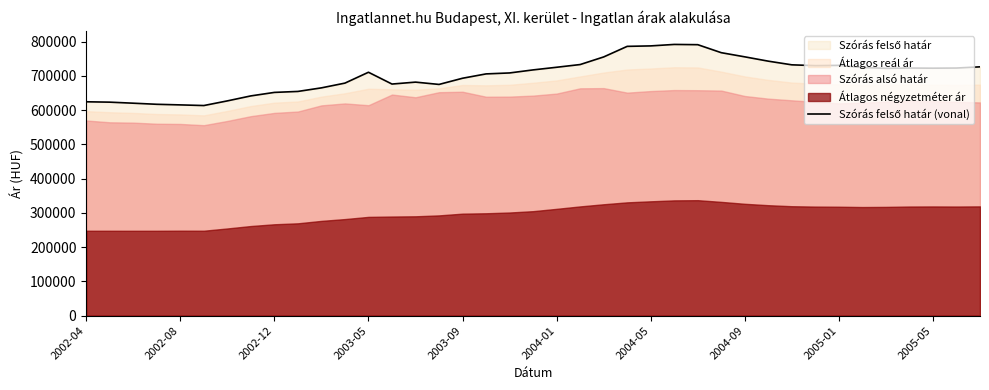

How many interior local valleys (lower than both neighbors) does the data have?

6